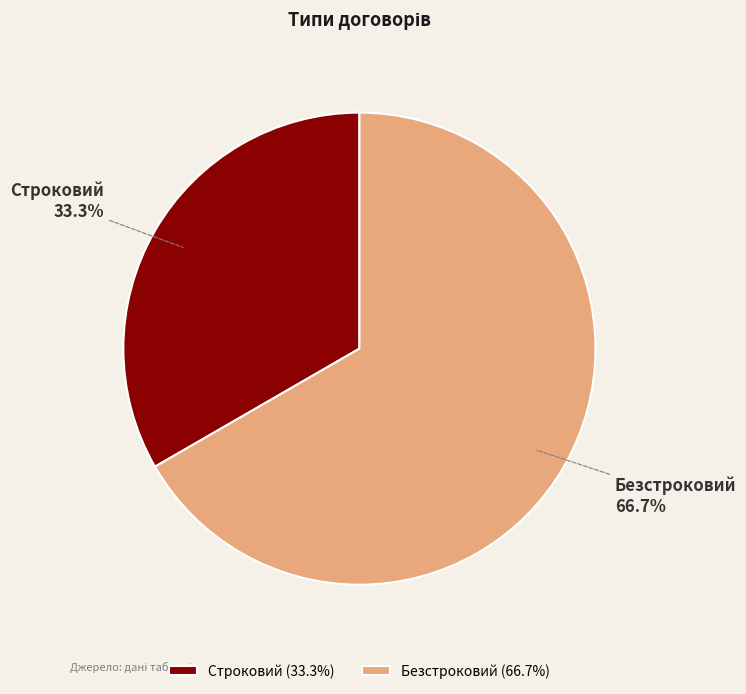

What percentage is the Строковий slice, to the nearest percent?

33%